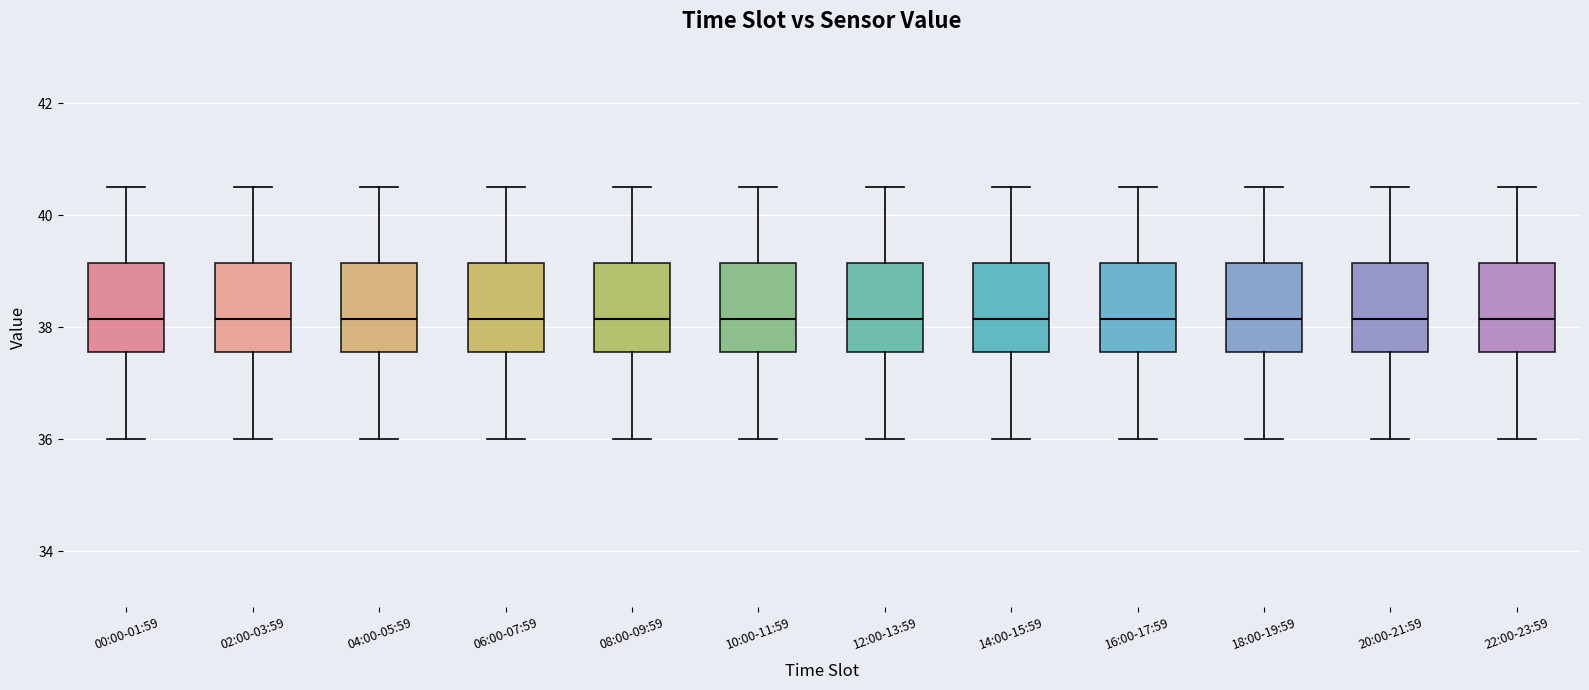

Where is the lower edge of the box for 22:00-23:59 on the y-axis? The values are not printed on the chart, so give them approximately, as read against the axis.

37.6